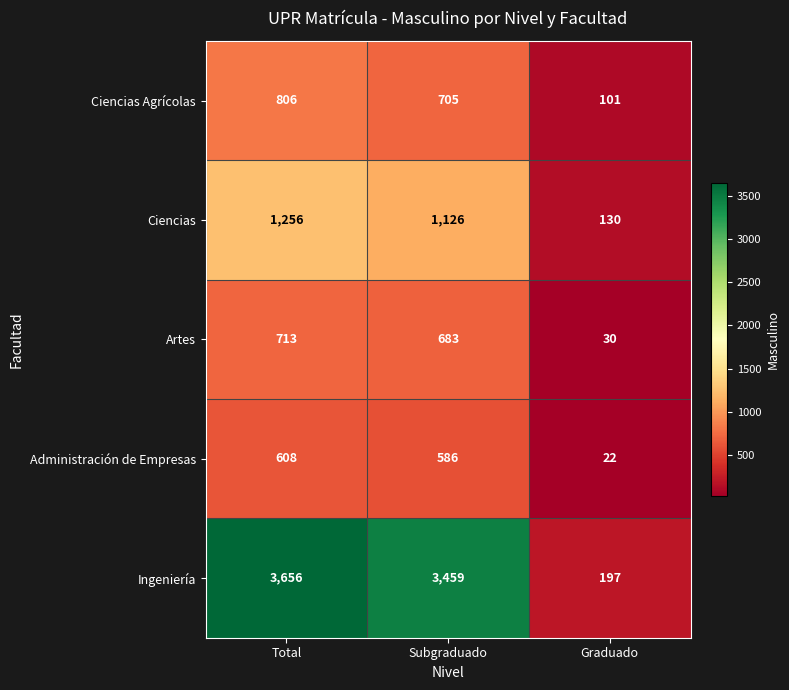

Count the number of categories in the chart.

3